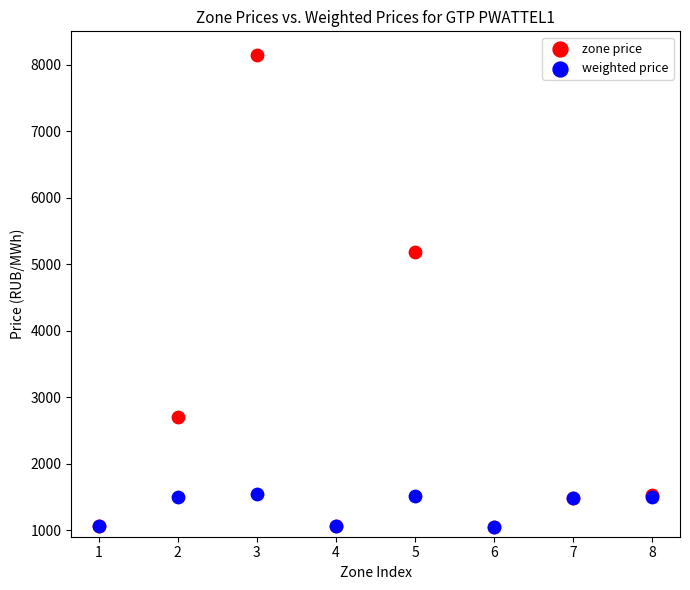

In the zone price series, what Y value is closest to 4596?

5181.7